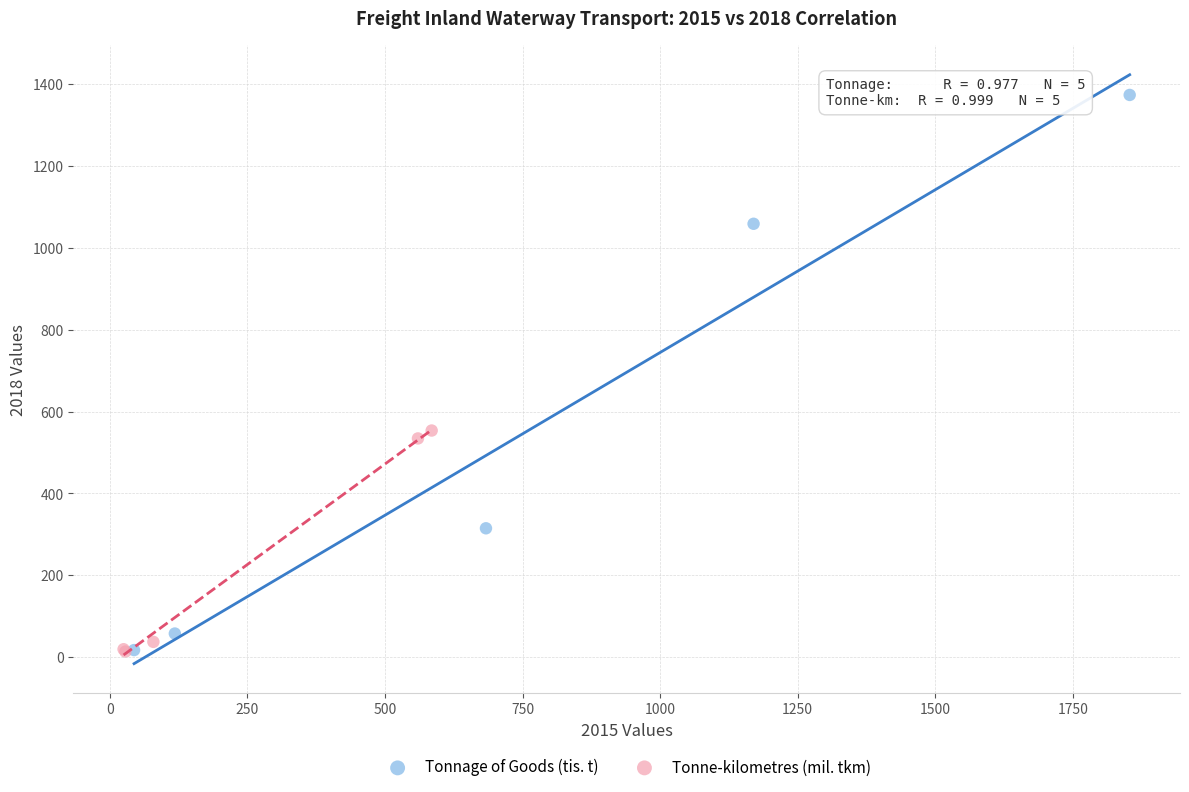

Which series reaches the maximum Y coordinate?

Tonnage of Goods (tis. t)